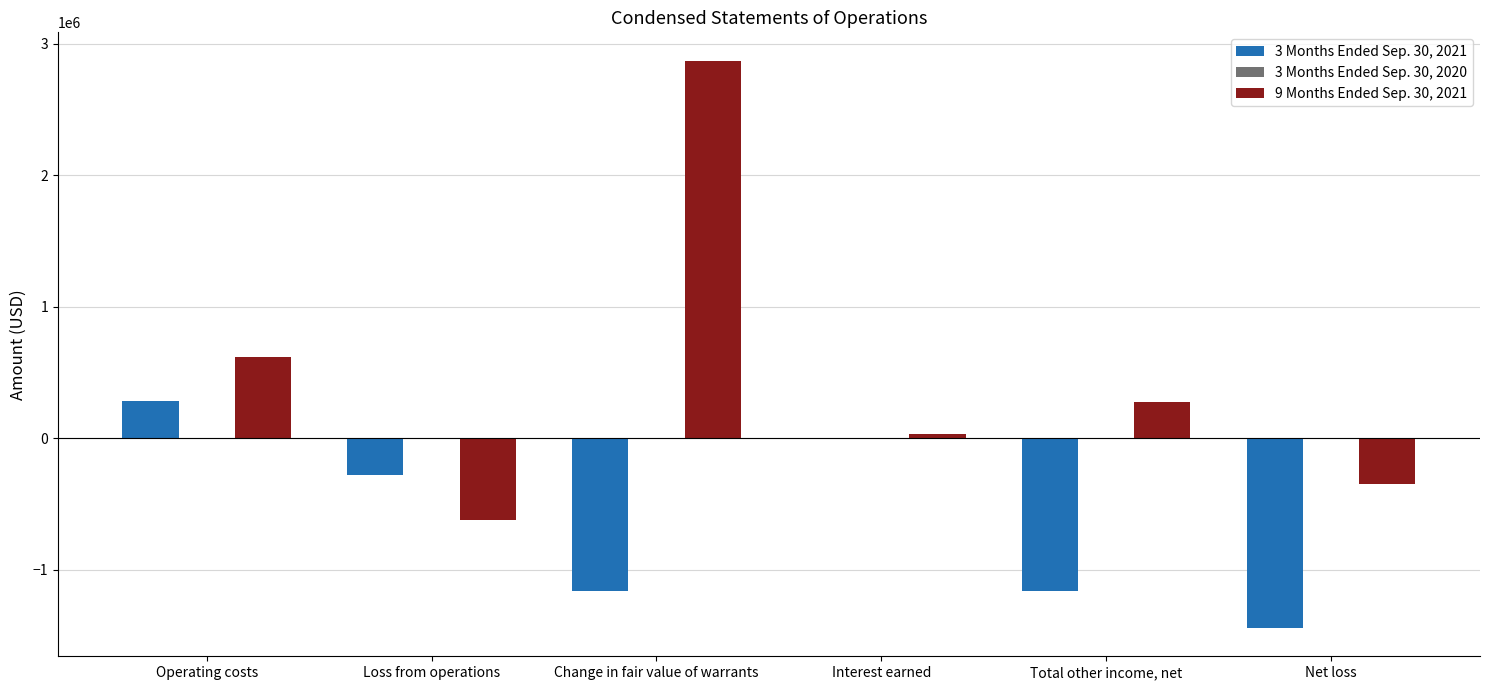

Which series has the largest total across all categories?

9 Months Ended Sep. 30, 2021